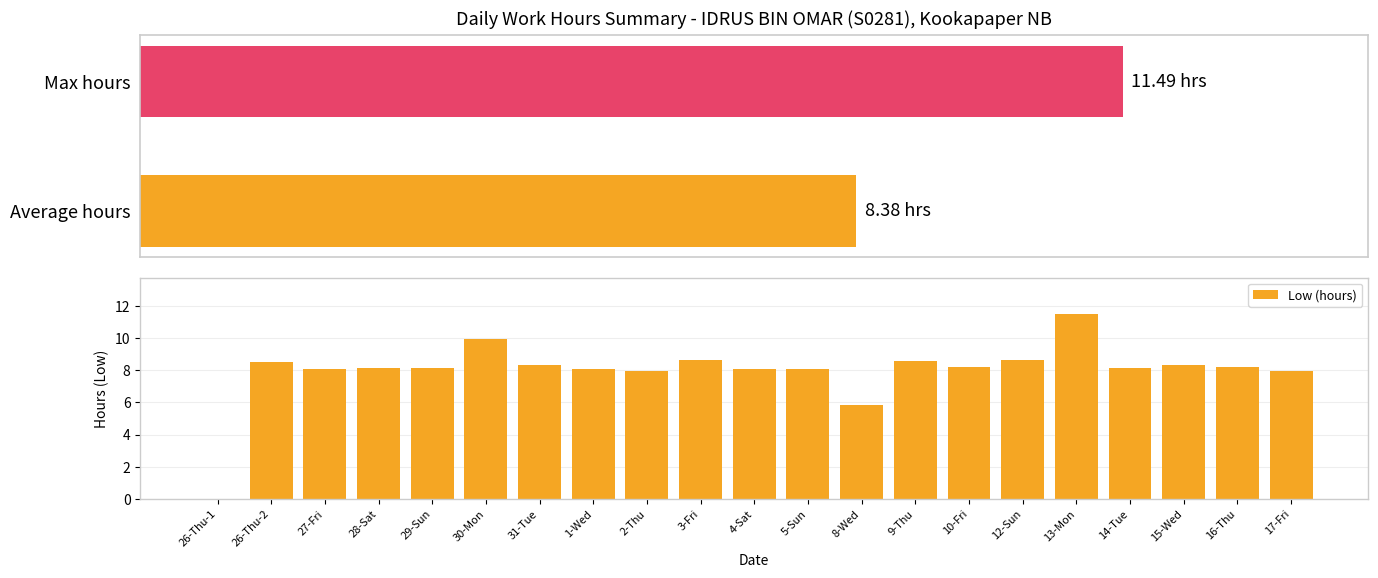

The chart shows a value of 13.1 at 9-Thu. True or false?

False